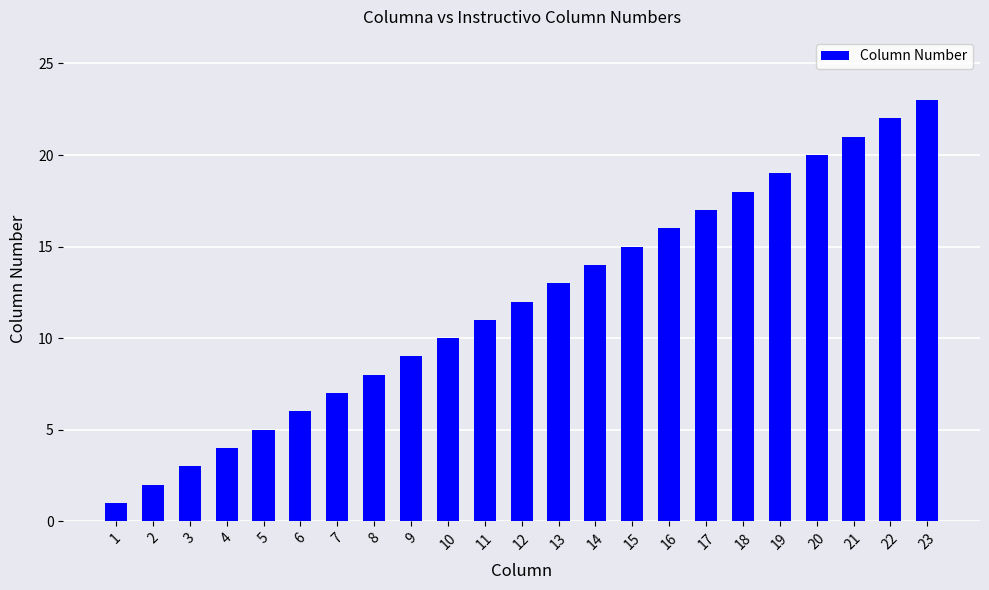

Approximately how many times larger is the value at 6 compared to 10?

0.6